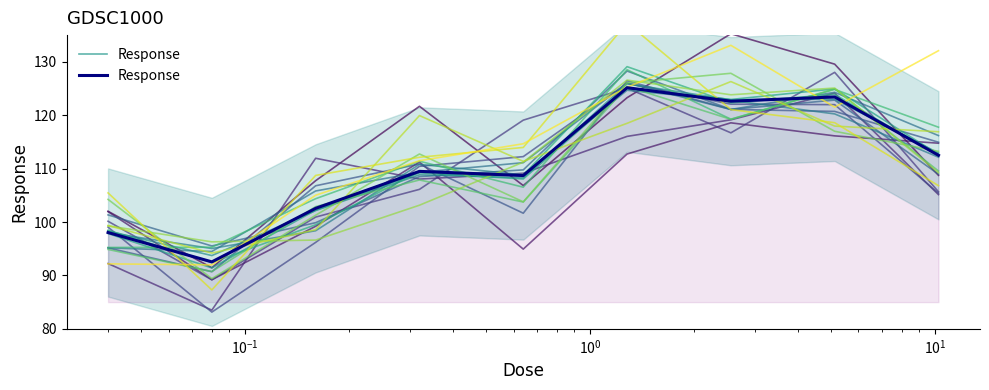

How many interior local peaks (higher than both neighbors) does the data have?

3